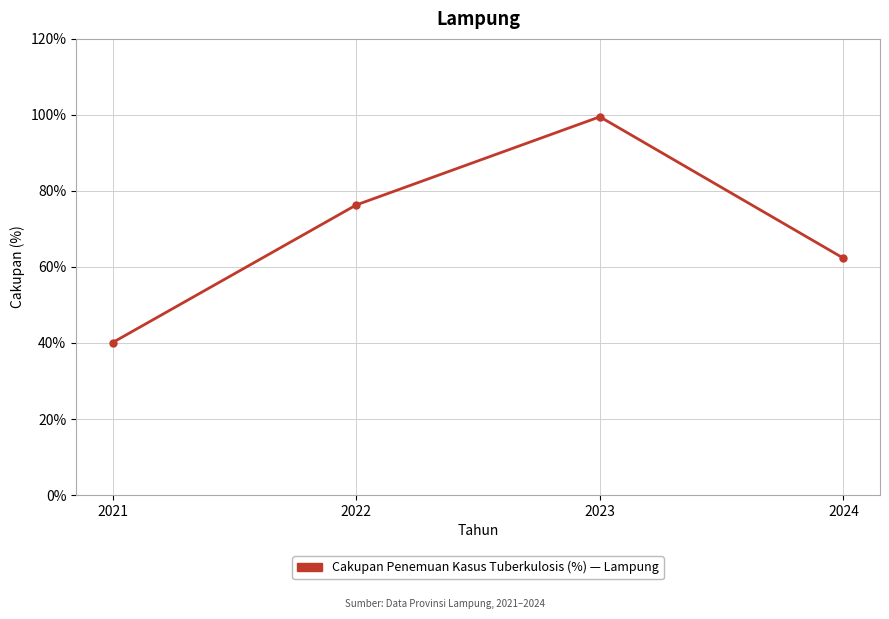

How many points are higher than both their immediate neighbors (excluding endpoints)?

1